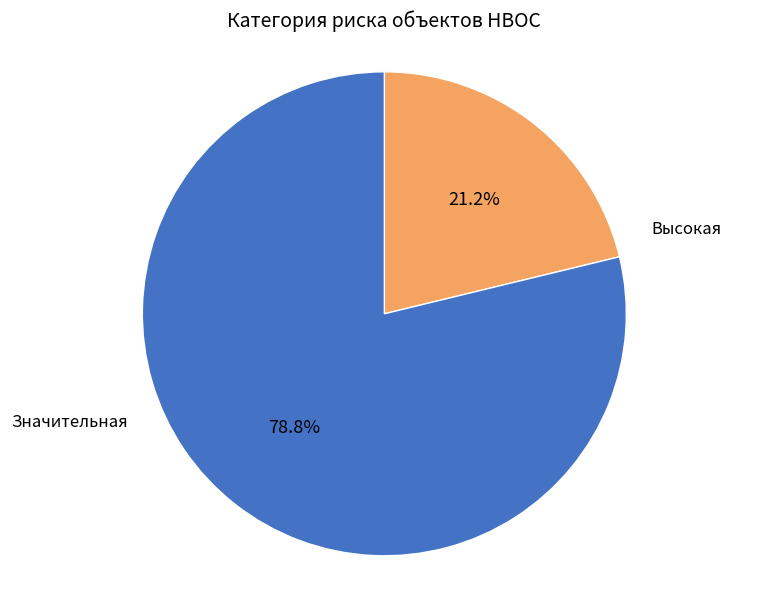

How many segments does this pie chart have?

2